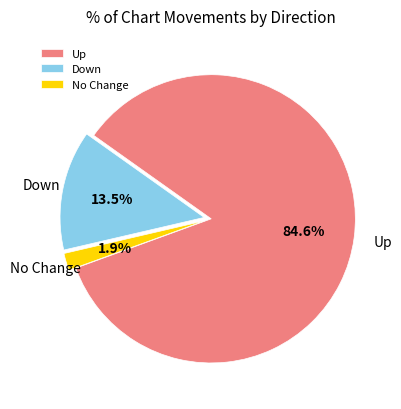

How many slices are in this pie chart?

3